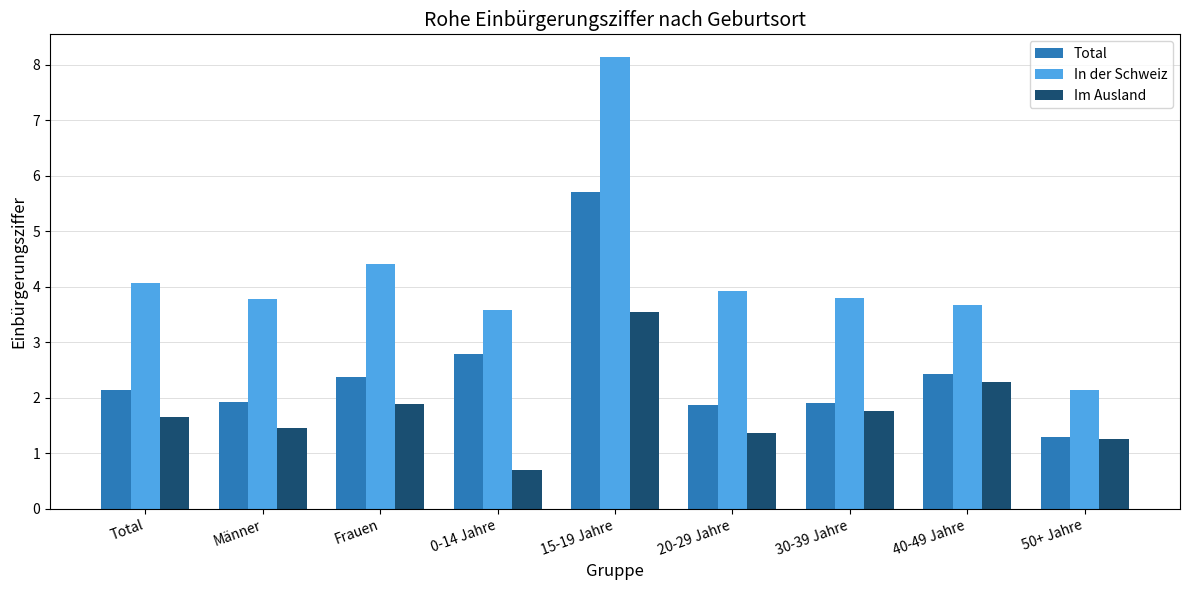

At 20-29 Jahre, list the series in order from smallest to largest.

Im Ausland, Total, In der Schweiz